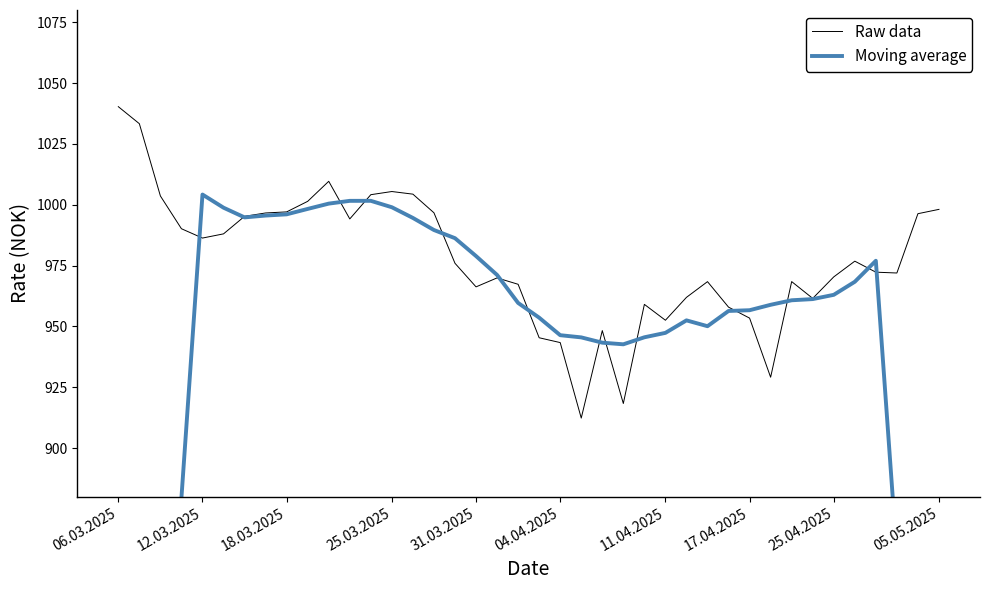

Read the Moving average value at 23.

943.3